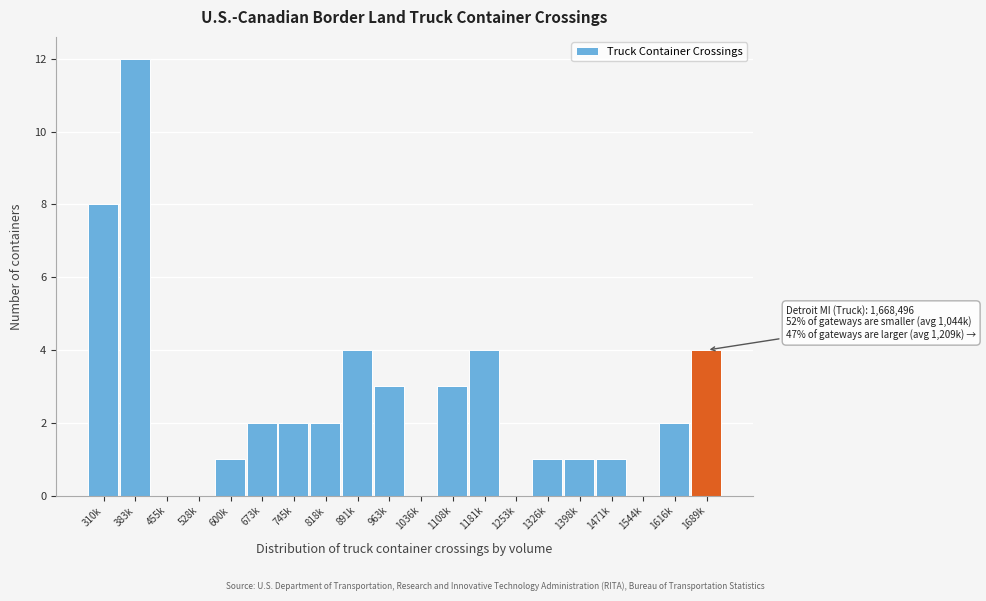

Reading left to right, extract all data points from this chart.

310k=8	383k=12	455k=0	528k=0	600k=1	673k=2	745k=2	818k=2	891k=4	963k=3	1036k=0	1108k=3	1181k=4	1253k=0	1326k=1	1398k=1	1471k=1	1544k=0	1616k=2	1689k=4